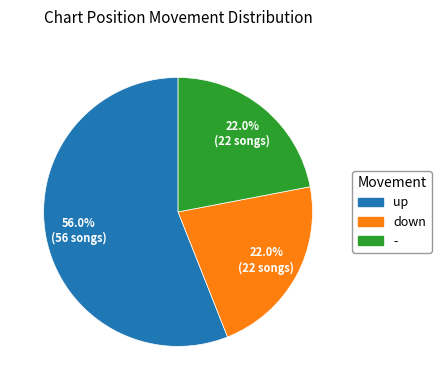

True or false: down accounts for 22% of the total.

True